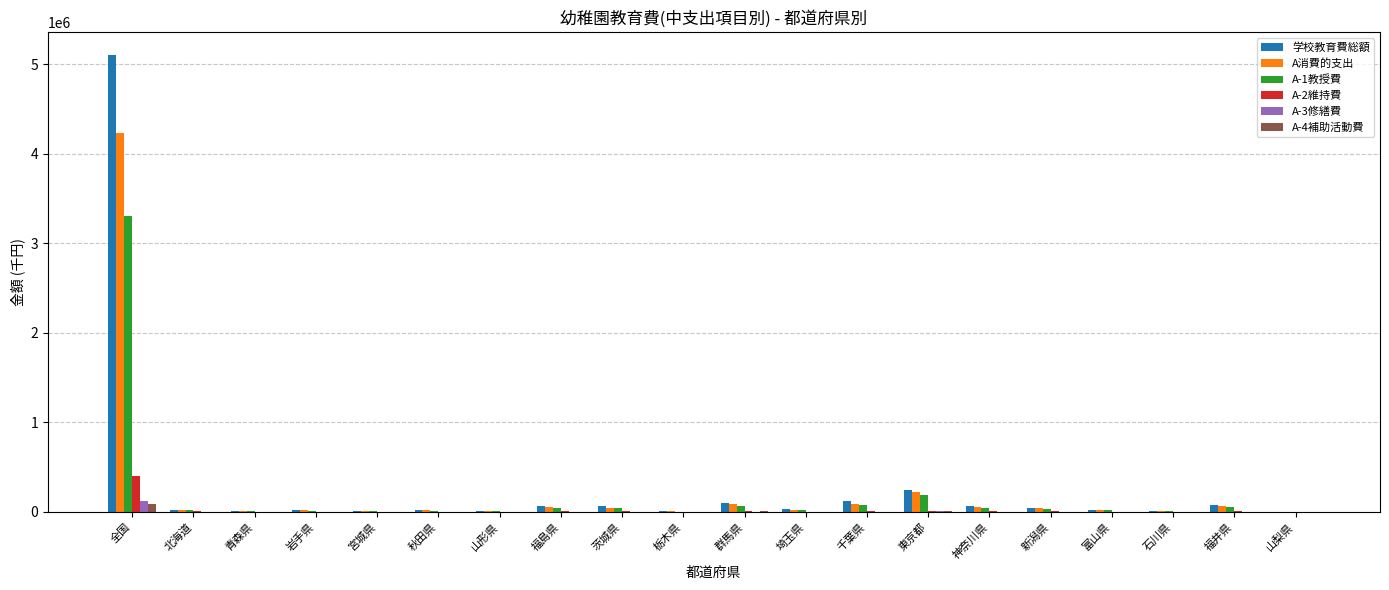

What is the maximum value shown in the chart?

5104064